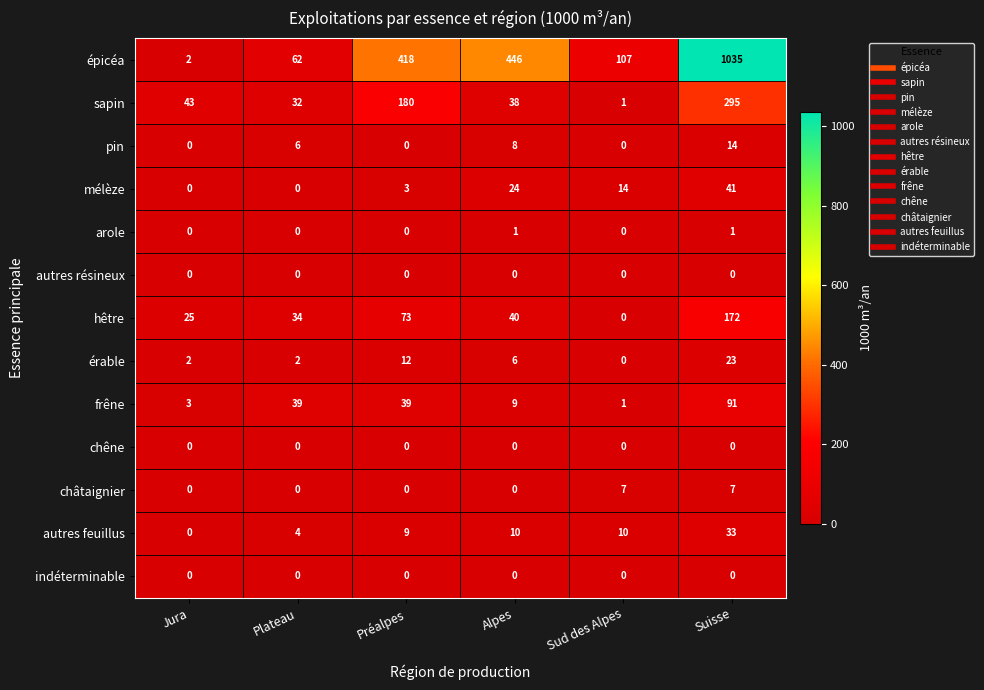

Where does the érable series first go above 6?

Préalpes